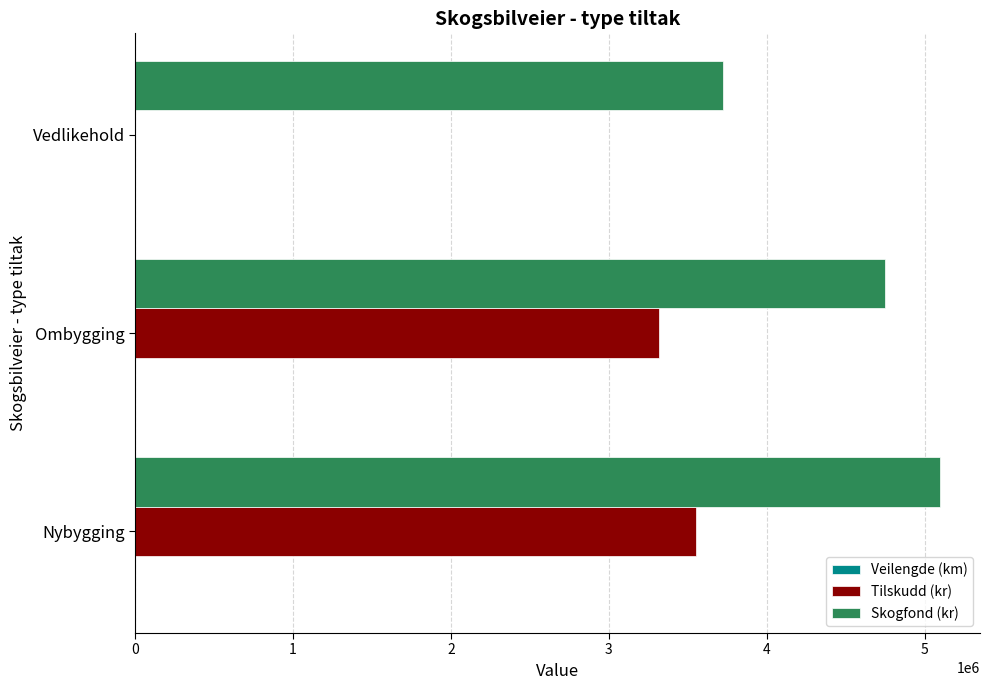

What is the greatest value displayed?

5096179.0